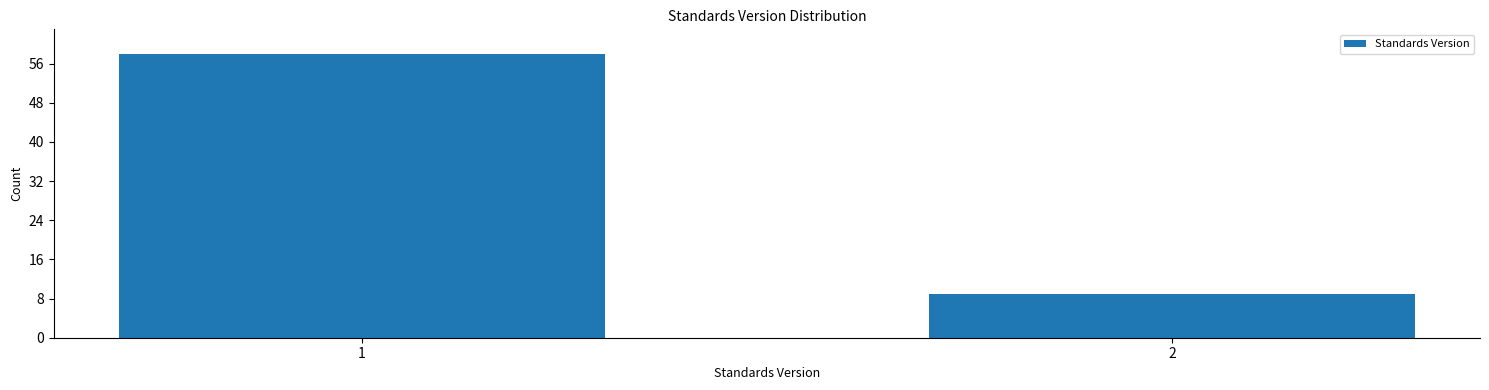

Reading left to right, extract all data points from this chart.

1=58	2=9